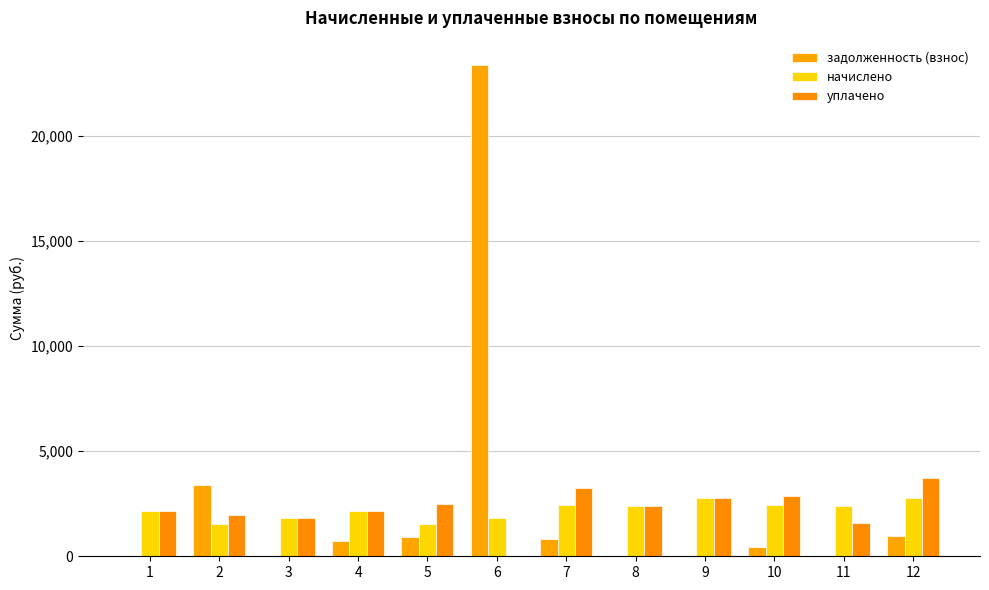

Where is уплачено nearest to the value 1854?

3